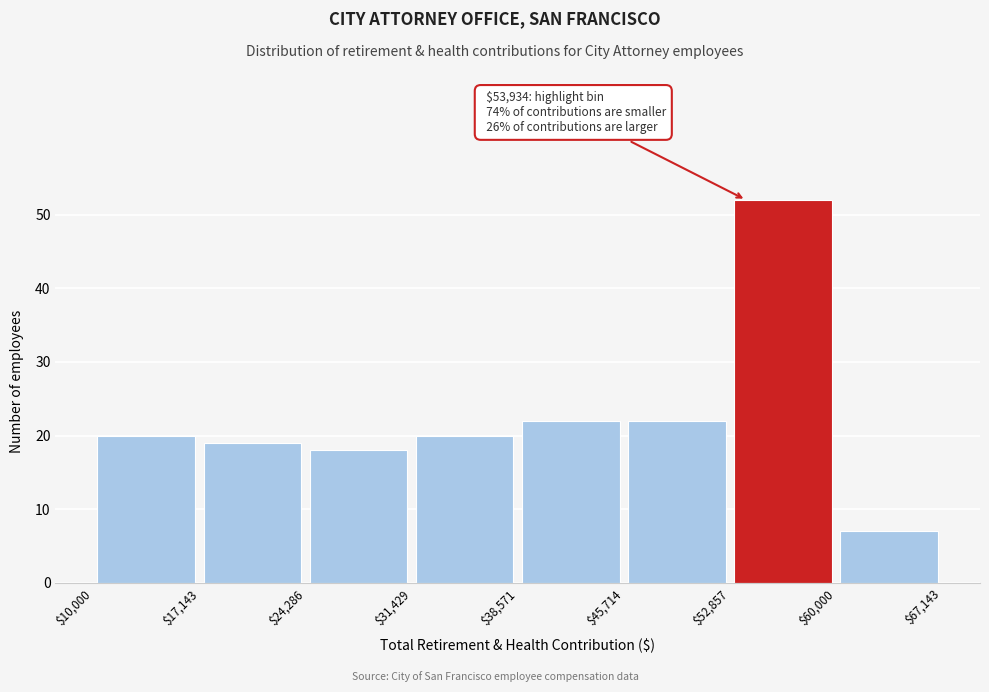

Over which range of the x-axis is the bar tallest?

$52,857 to $60,000